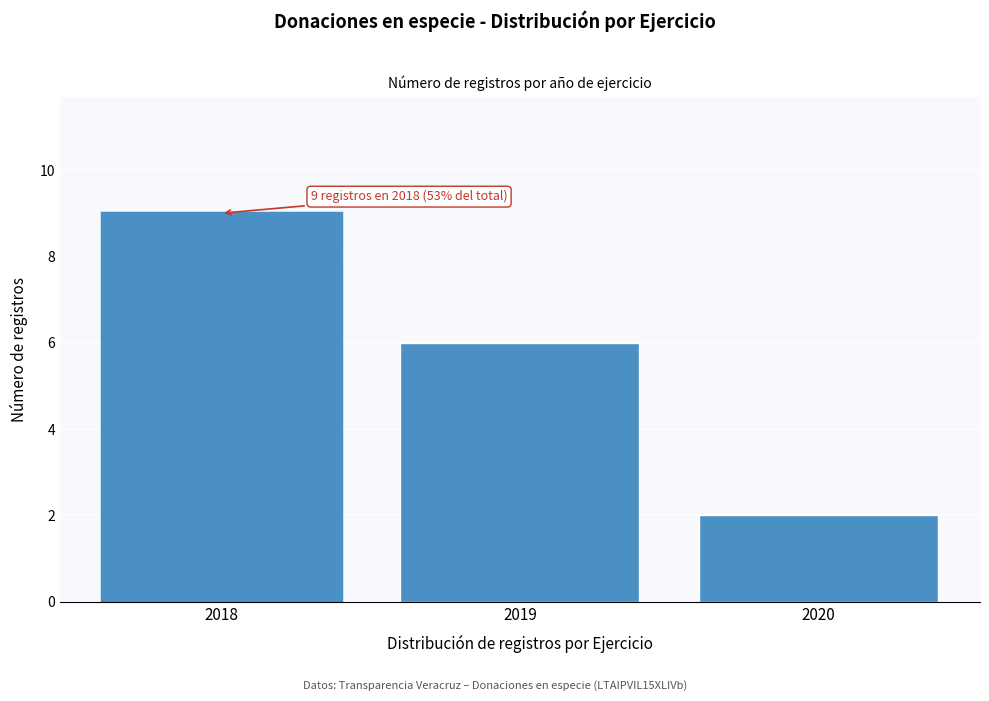

Which range on the x-axis has the tallest bar?

2017.5 to 2018.5